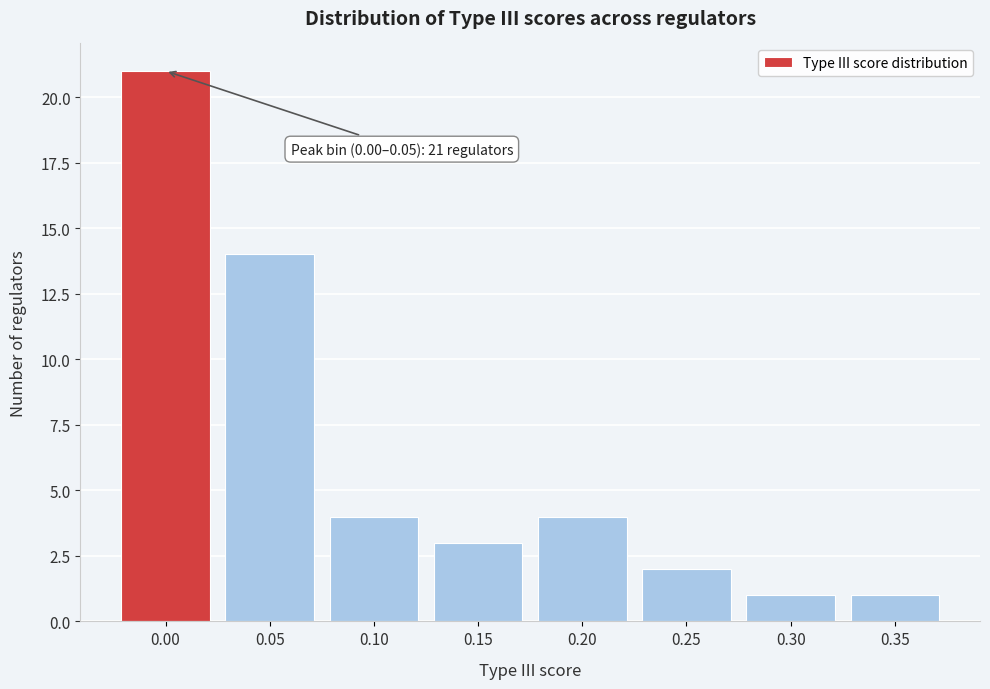

Reading left to right, extract all data points from this chart.

0.00=21	0.05=14	0.10=4	0.15=3	0.20=4	0.25=2	0.30=1	0.35=1